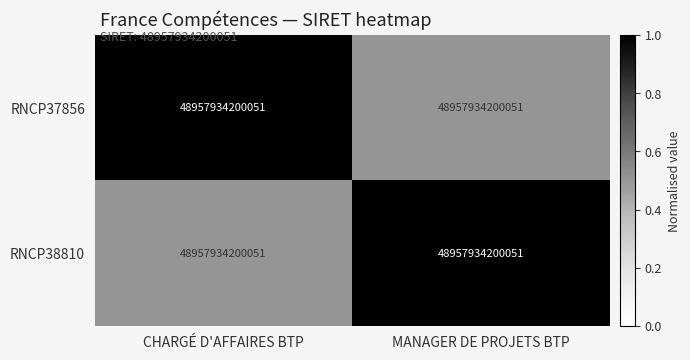

The RNCP37856 series shows 0.8 at MANAGER DE PROJETS BTP. True or false?

False